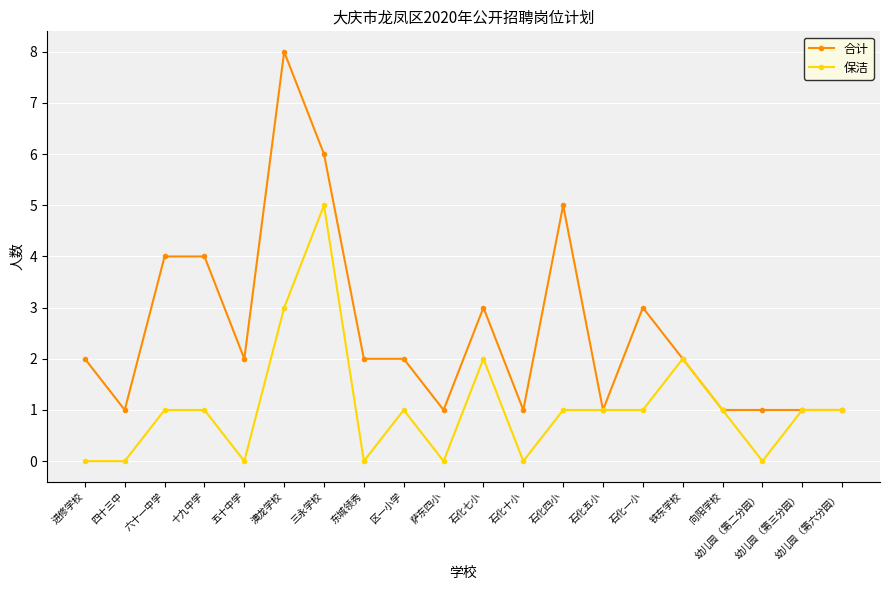

Count the number of data series in this chart.

2